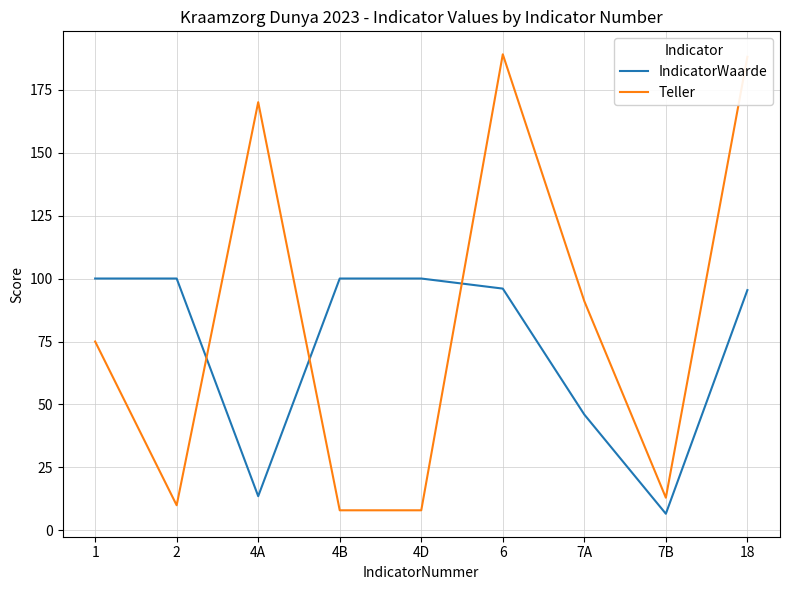

The IndicatorWaarde series shows 39.1 at 6. True or false?

False